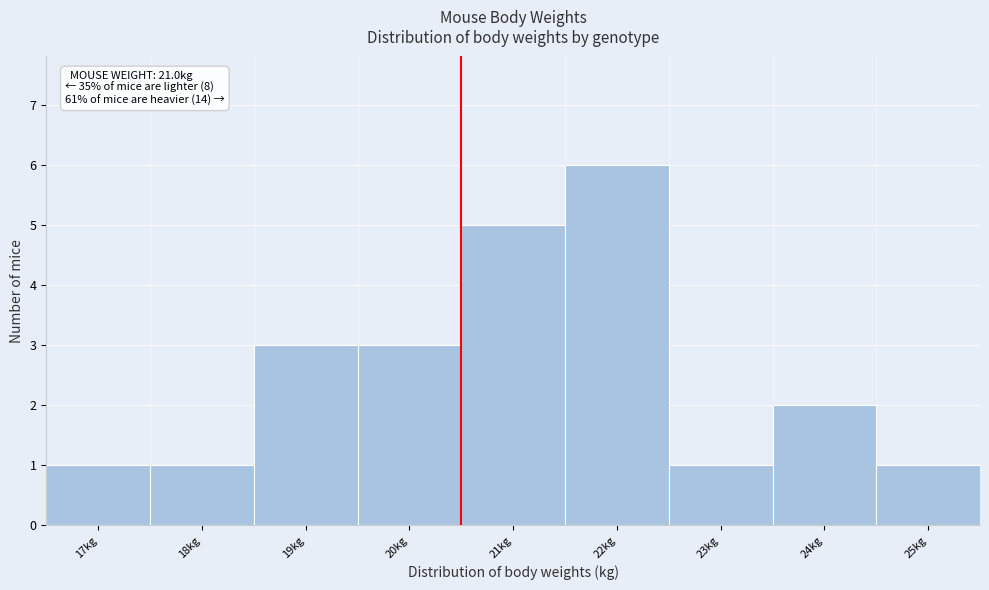

Reading right to left, transcribe all the data shown in this chart.

25kg=1	24kg=2	23kg=1	22kg=6	21kg=5	20kg=3	19kg=3	18kg=1	17kg=1